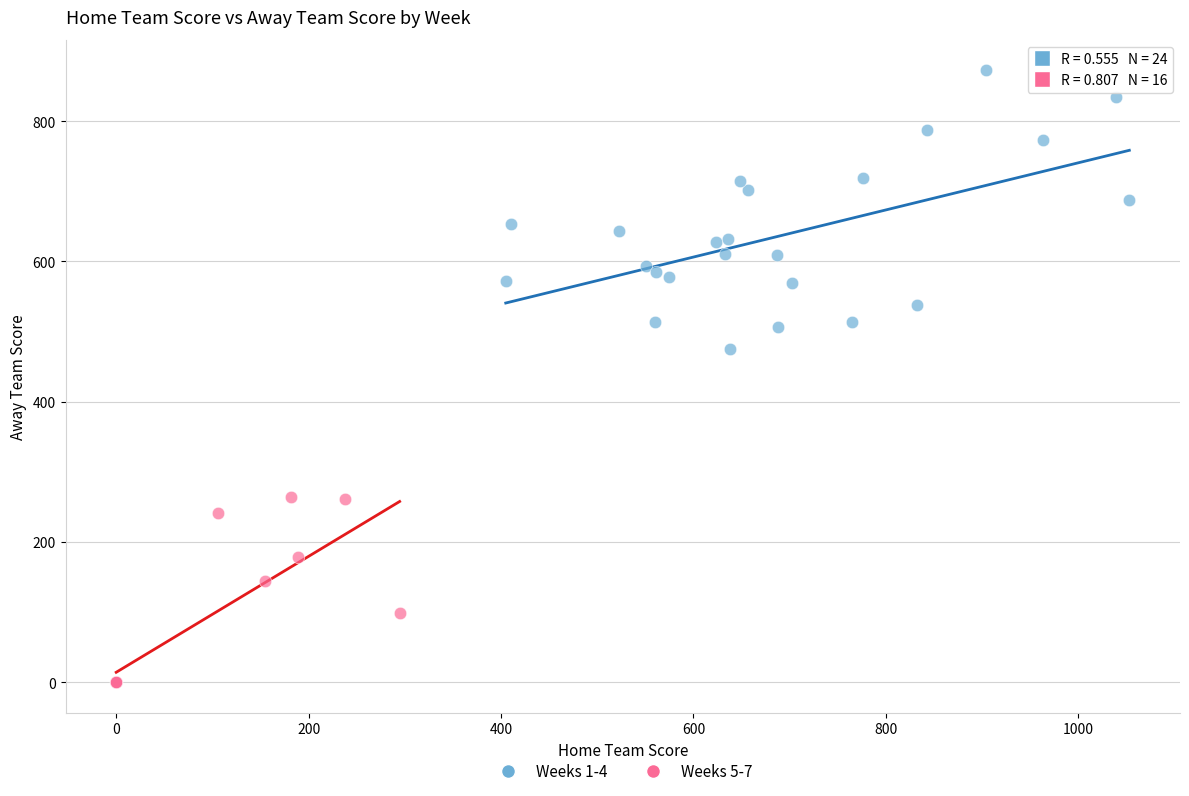

Which series reaches the maximum Y coordinate?

Weeks 1-4